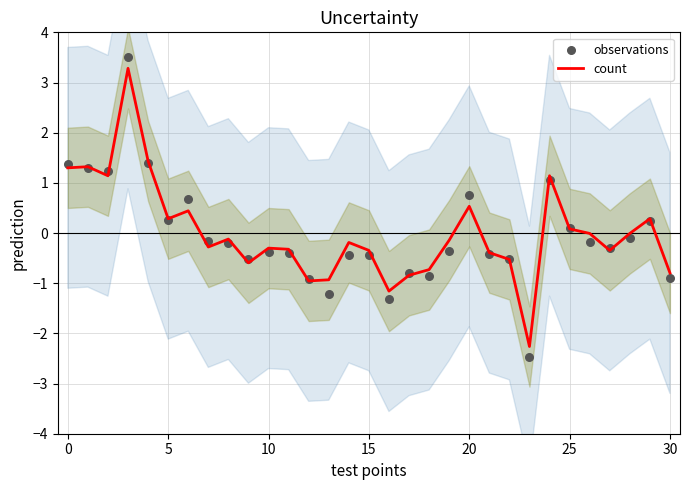

Is it true that count equals 0.5 at 20?

True